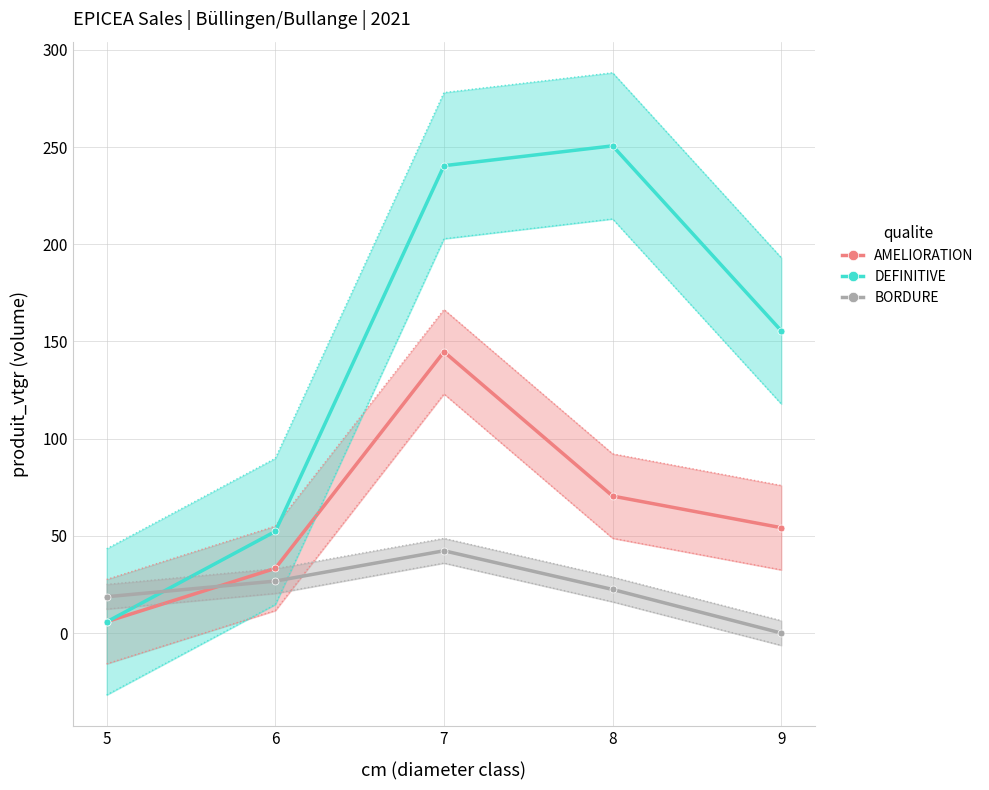

The BORDURE series shows 39.6 at 8. True or false?

False